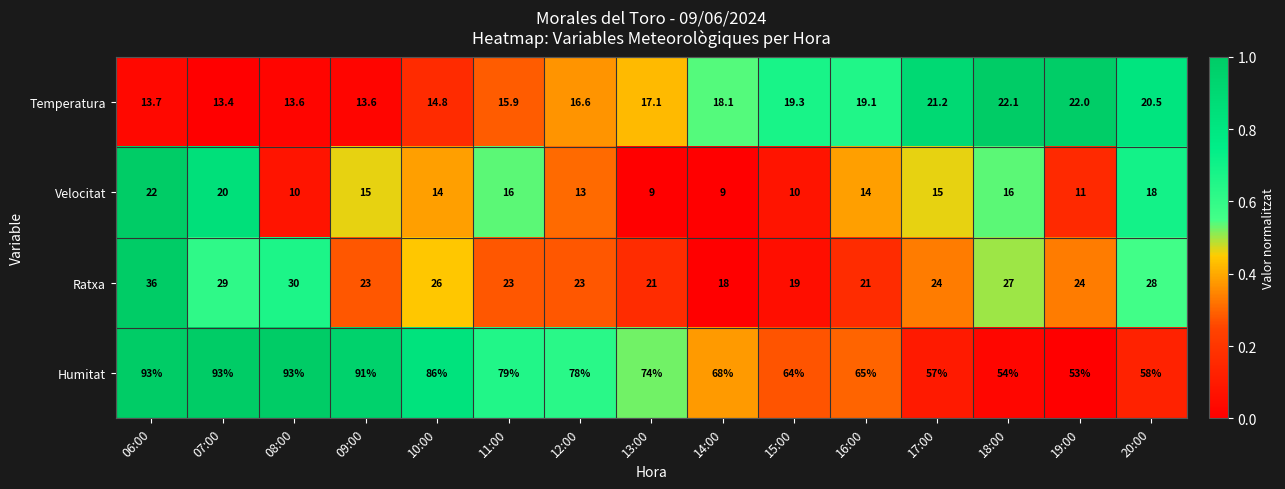

At which category is the sum across all series the highest?

06:00